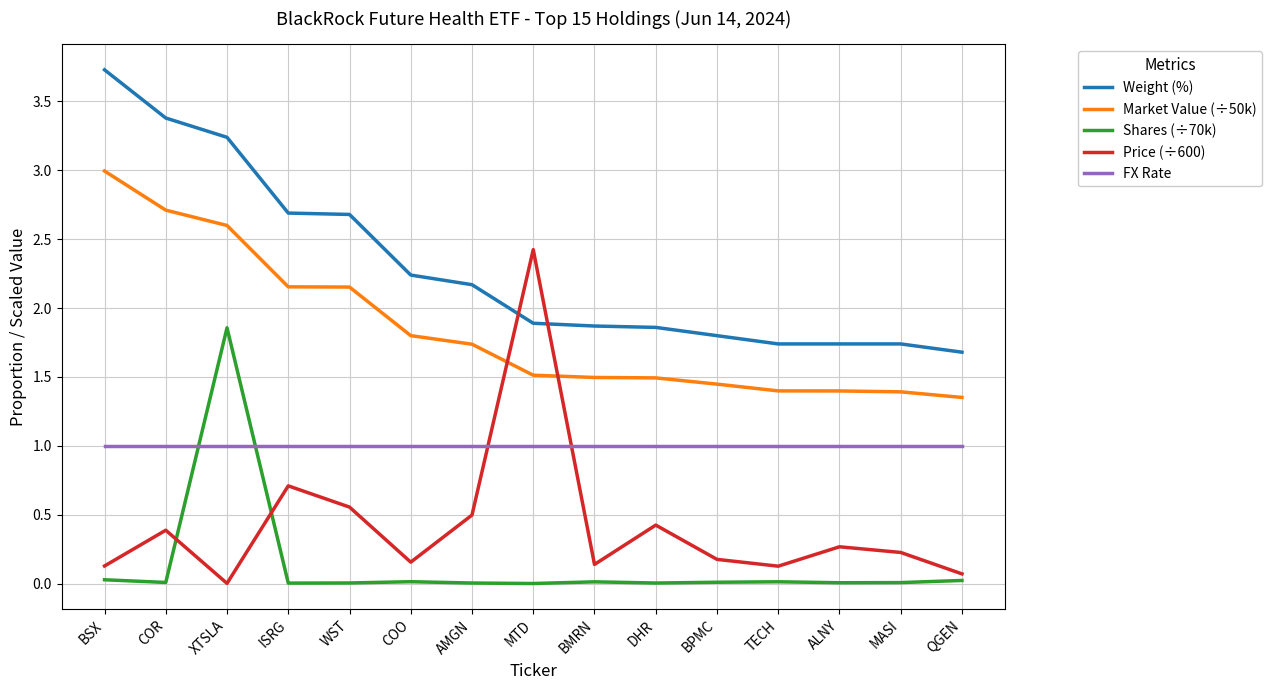

Is the value of Market Value (÷50k) at WST greater than the value of Price (÷600) at MTD?

No